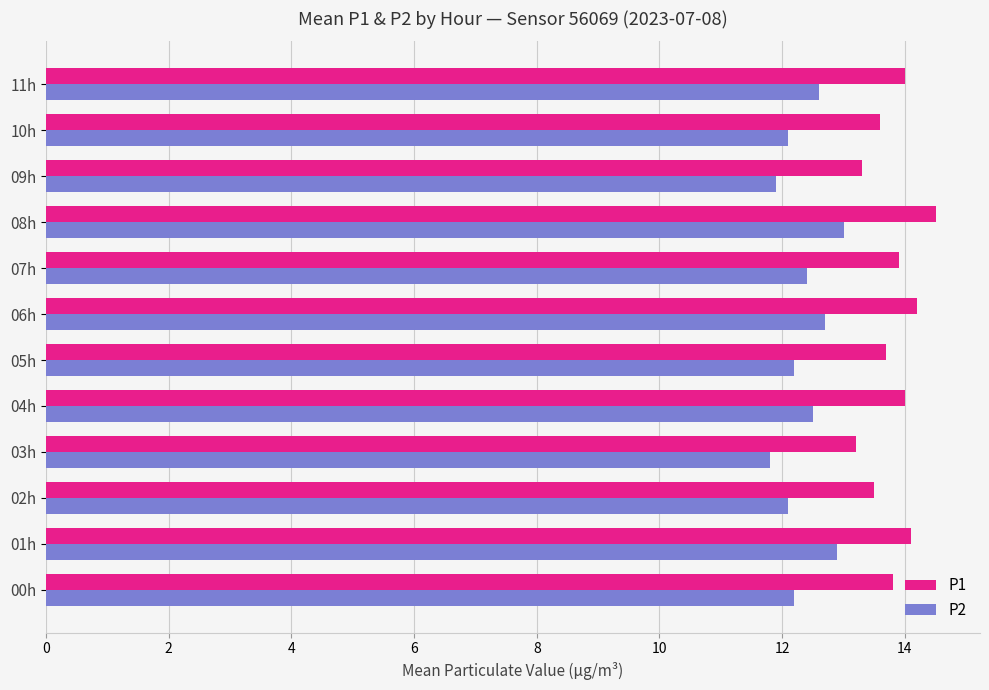

What is the smallest value displayed?

11.8